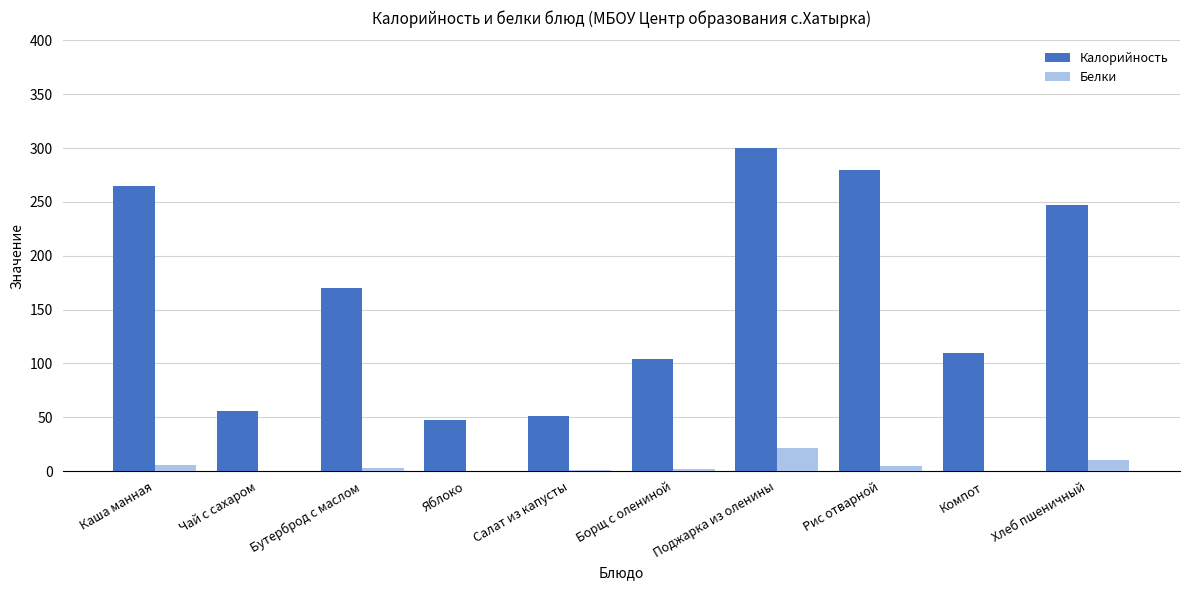

What is the total value across all series at Яблоко?

47